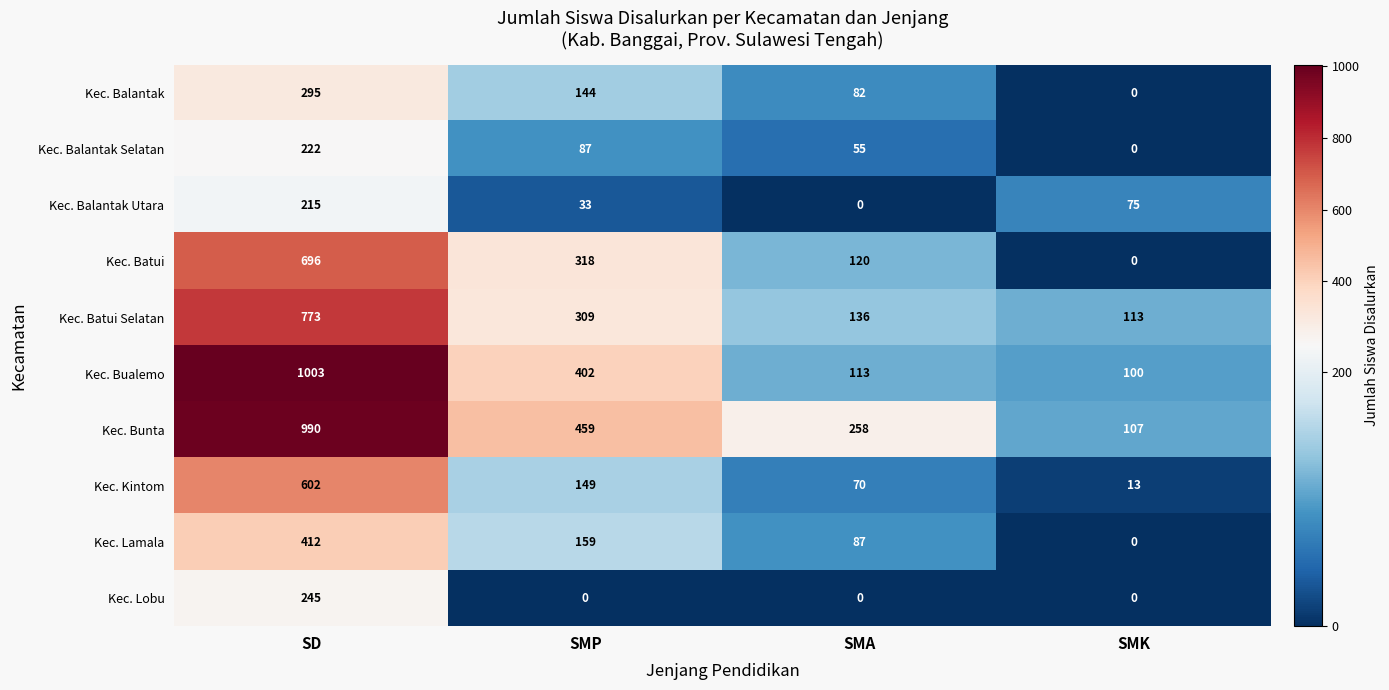

At which label does Kec. Kintom reach its minimum?

SMK